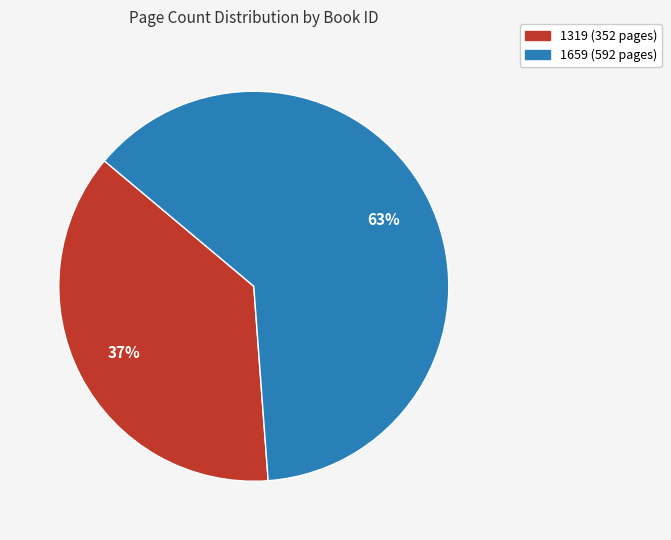

How many segments does this pie chart have?

2